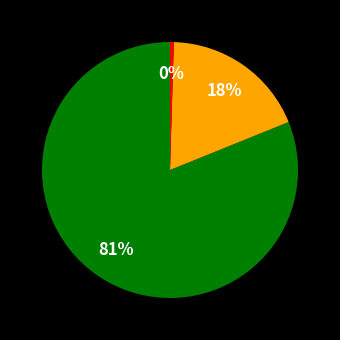

Is there any slice that represents more than half of the pie?

Yes